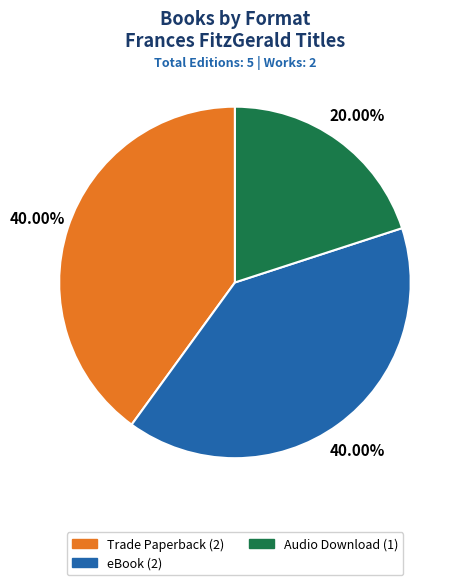

The eBook slice represents 49% of the pie. True or false?

False